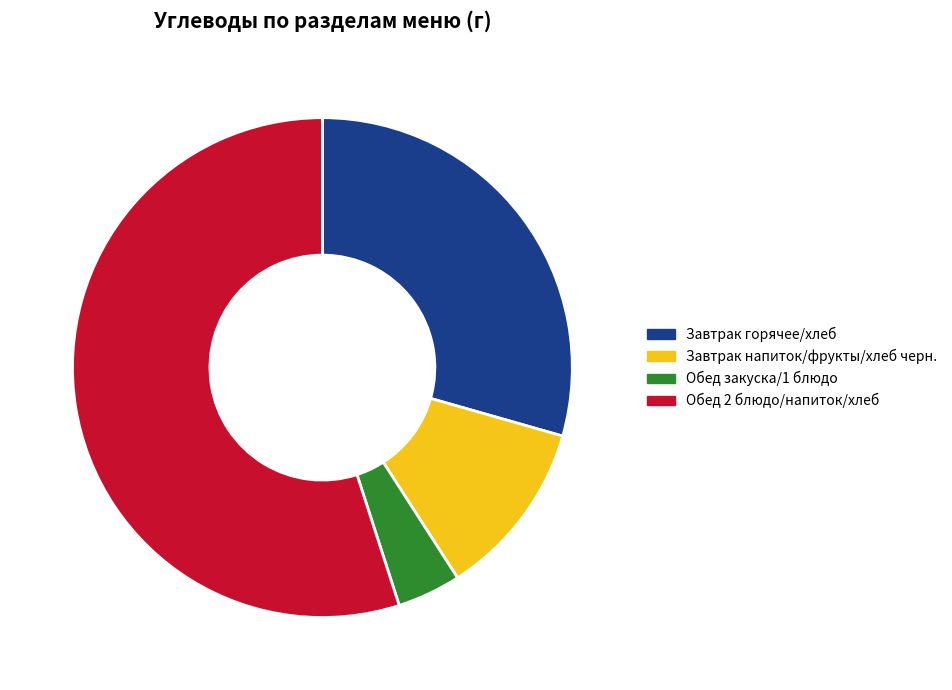

Which category has the biggest portion of the pie?

Обед 2 блюдо/напиток/хлеб